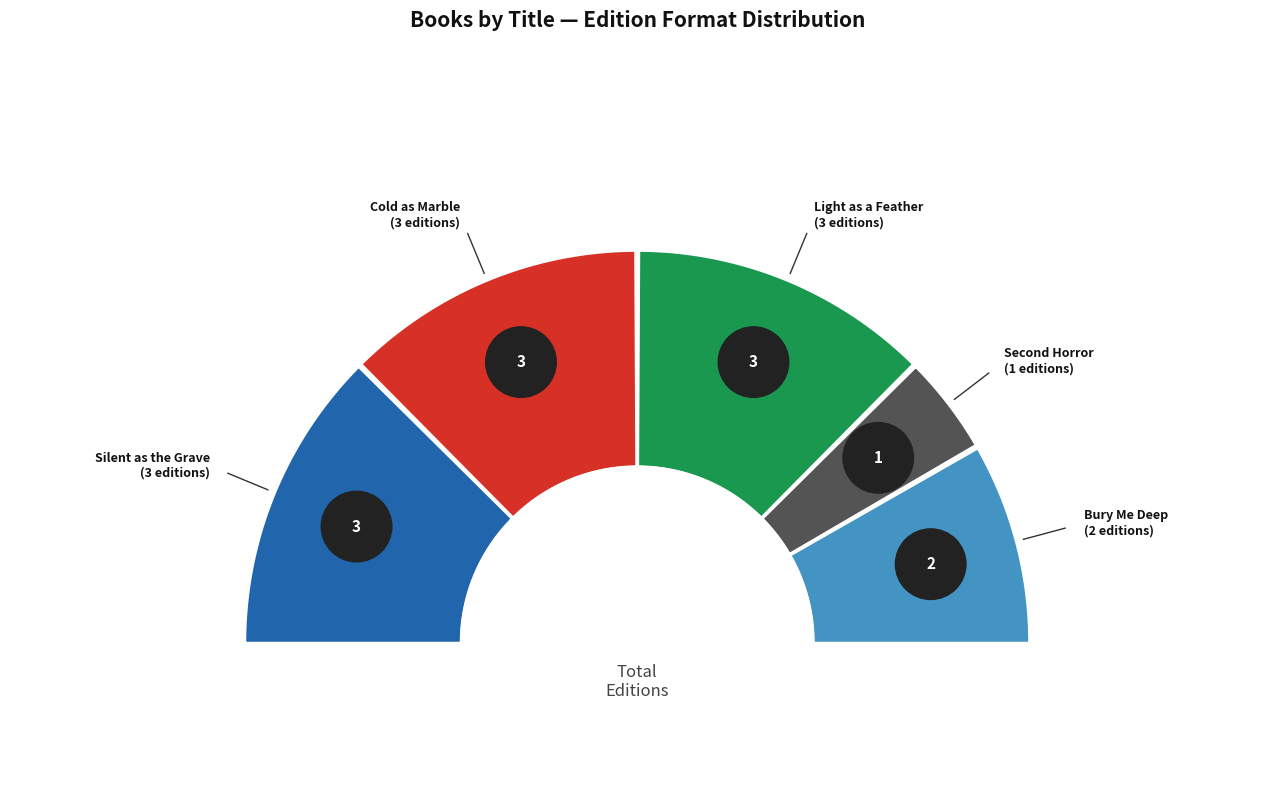

Is there any slice that represents more than half of the pie?

No